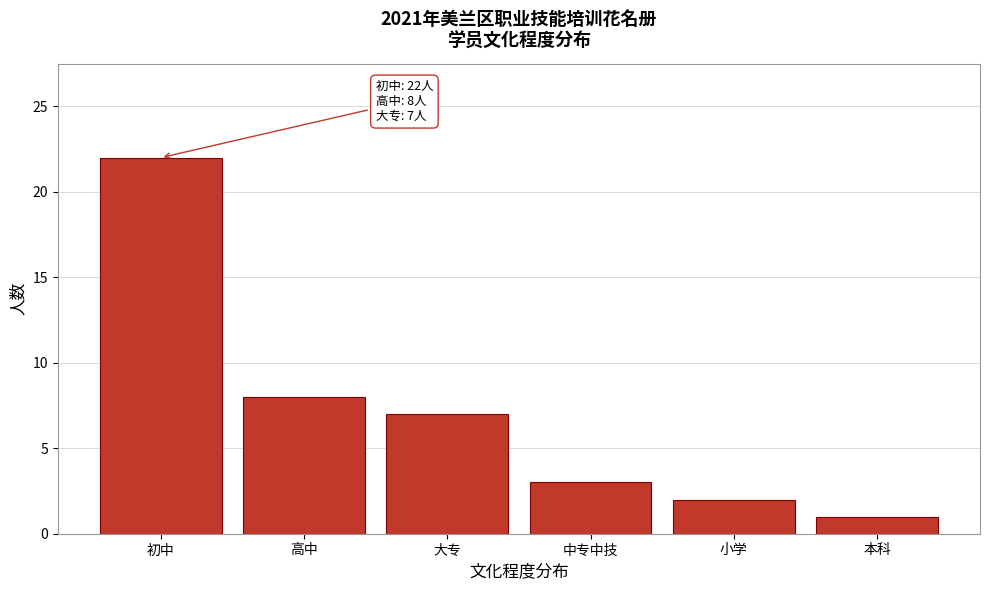

Reading right to left, list all the values displayed in this chart.

本科=1	小学=2	中专中技=3	大专=7	高中=8	初中=22